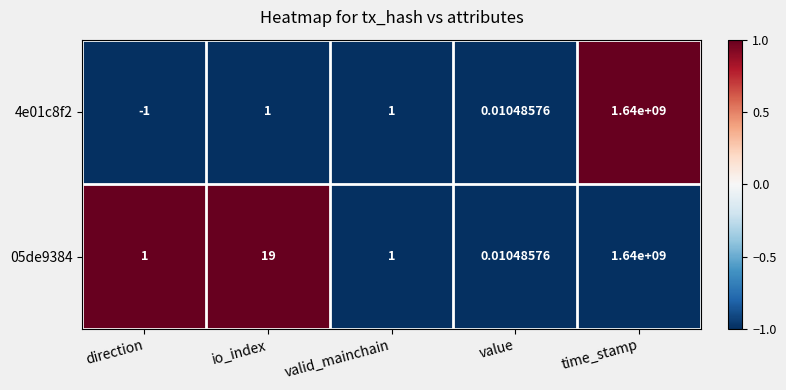

Which category has the highest value in the 4e01c8f2 series?

time_stamp